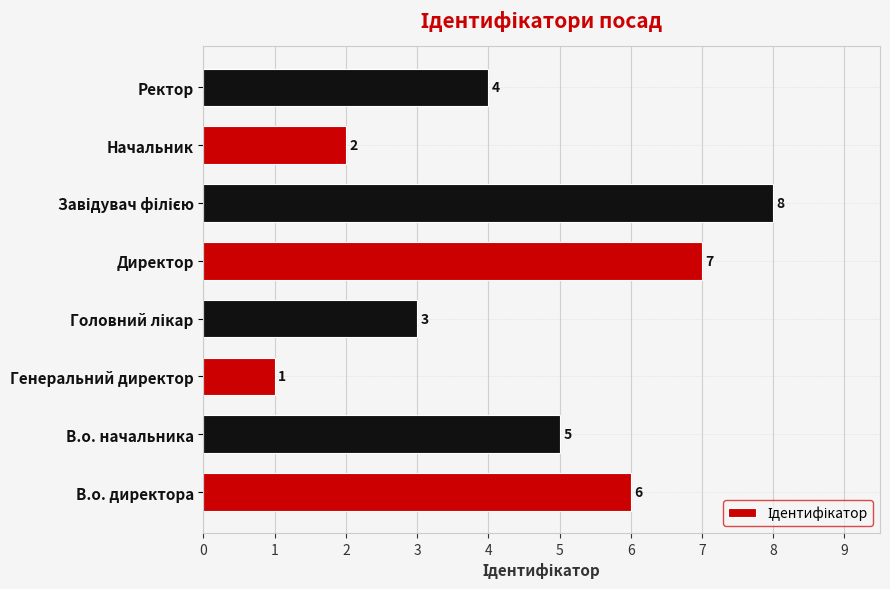

Reading top to bottom, what are all the values shown in this chart?

4	2	8	7	3	1	5	6